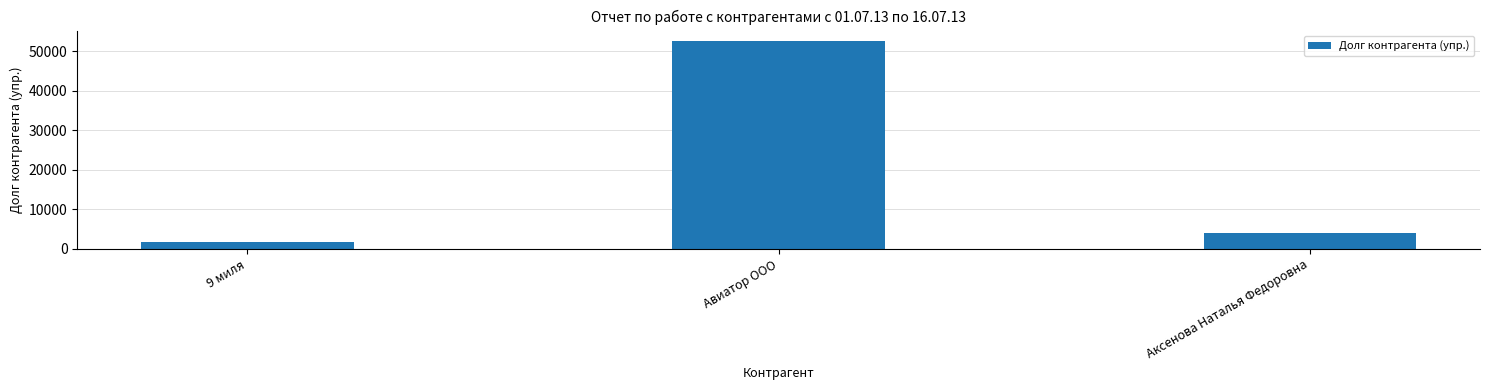

The chart shows a value of 2046.6 at Аксенова Наталья Федоровна. True or false?

False